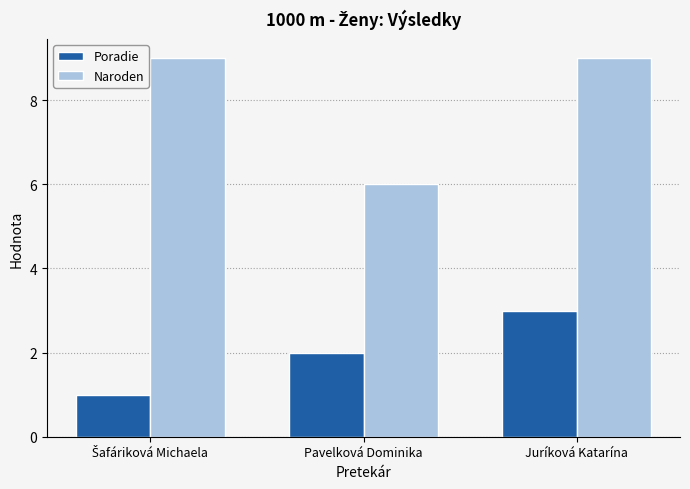

How many values in the Poradie series are below 2?

1